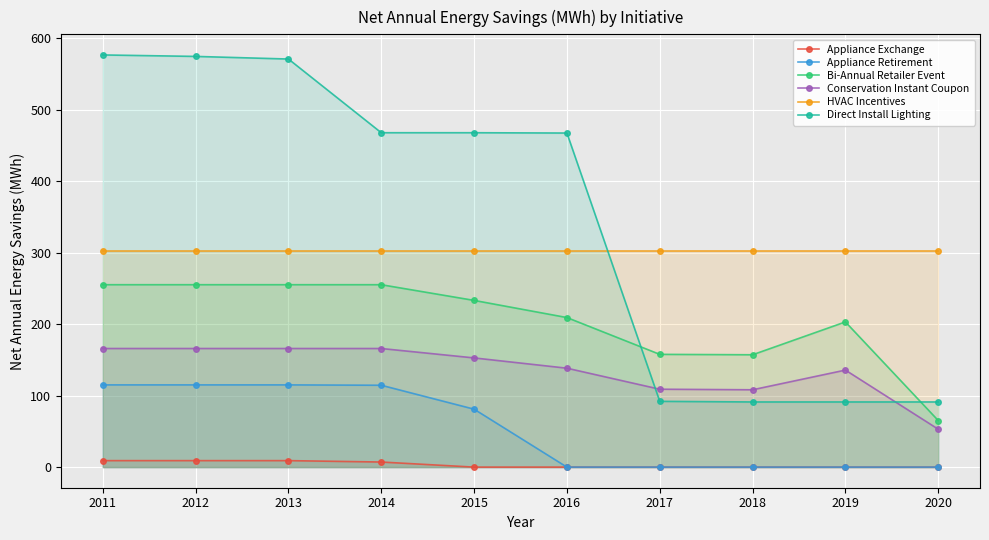

What is the value of the Appliance Exchange point at the 1st from the left?

9.1